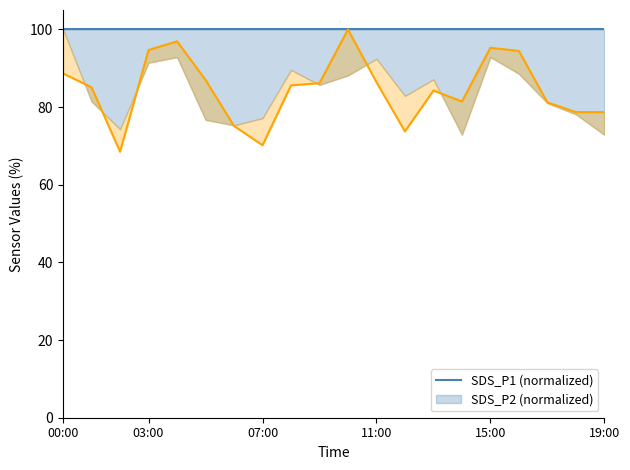

True or false: SDS_P2 (normalized) and SDS_P1 (normalized) cross at least once.

False